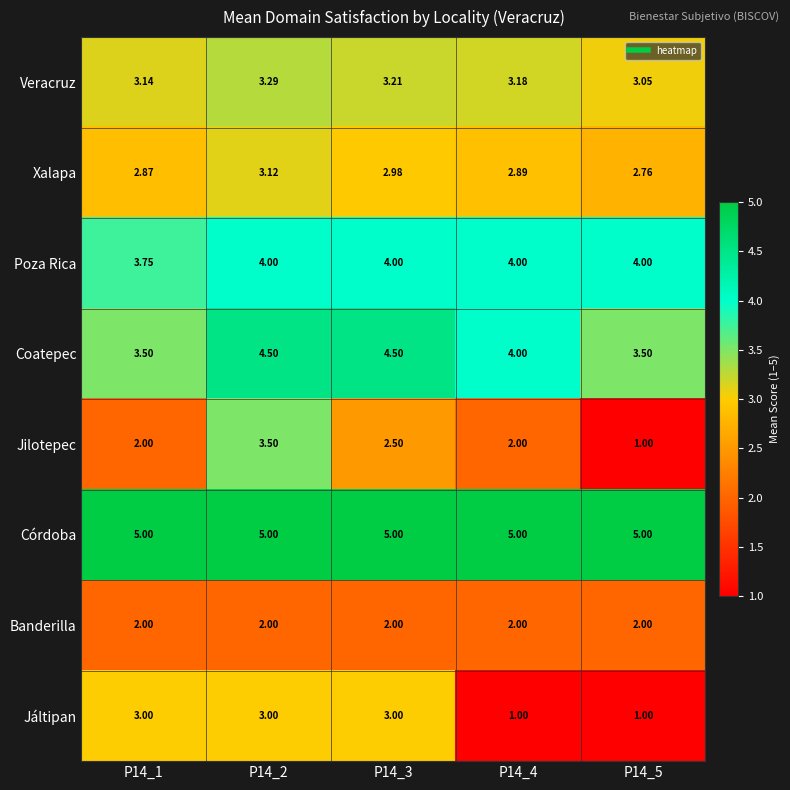

Rank the series at P14_3 from highest to lowest value.

Córdoba, Coatepec, Poza Rica, Veracruz, Jáltipan, Xalapa, Jilotepec, Banderilla